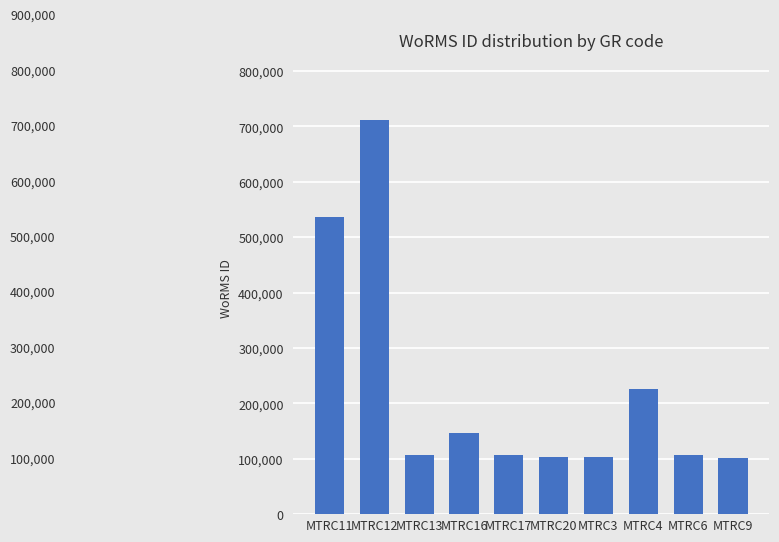

What is the average value?

224778